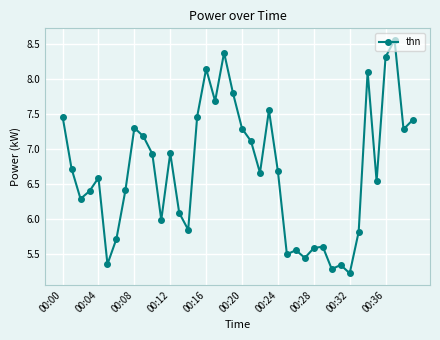

How many interior local peaks (higher than both neighbors) does the data have?

11